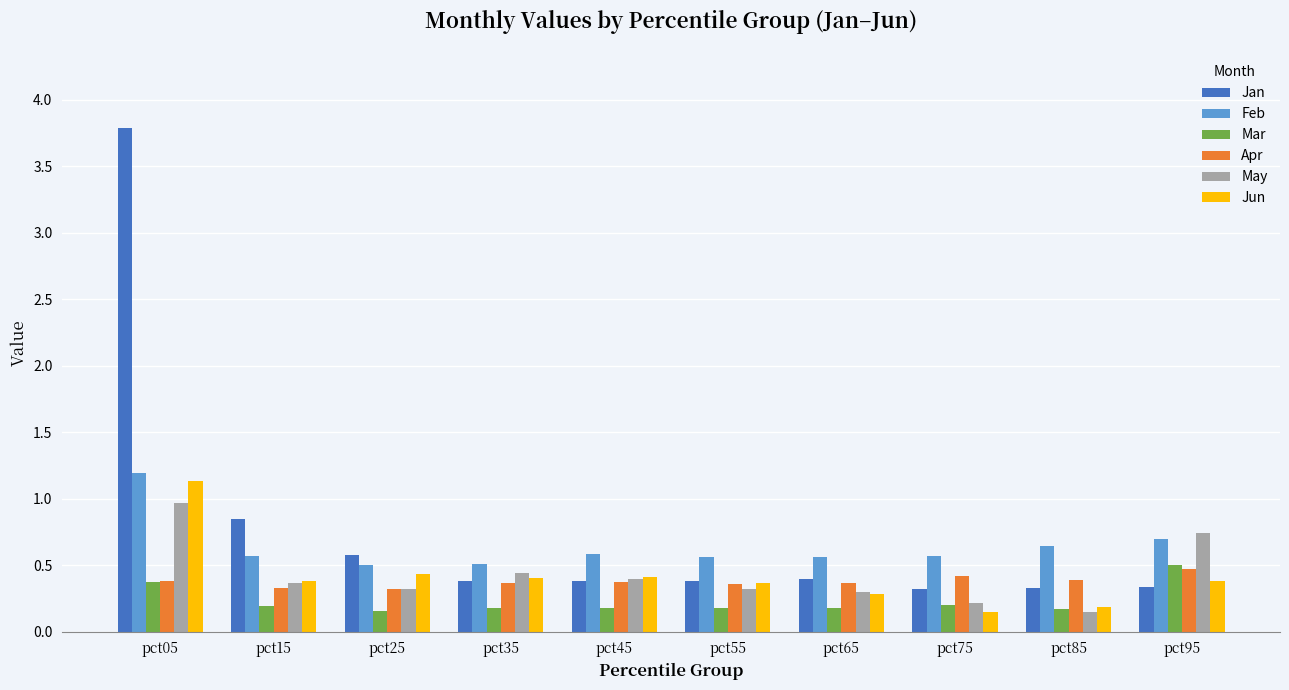

Does the chart contain any negative values?

No